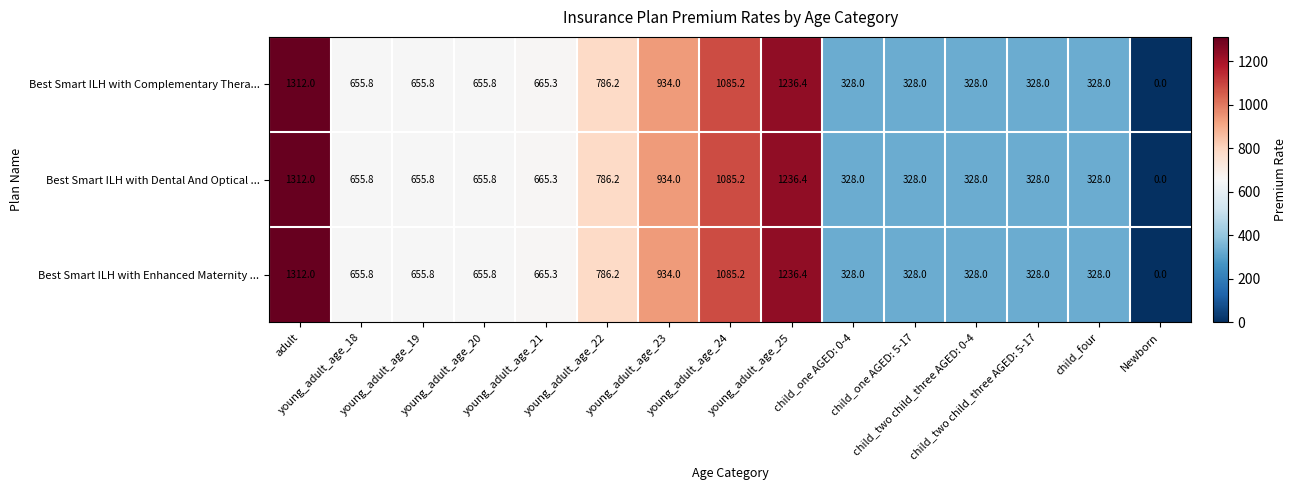

Count the Best Smart ILH with Enhanced Maternity ... values in the range 328 to 934.

11